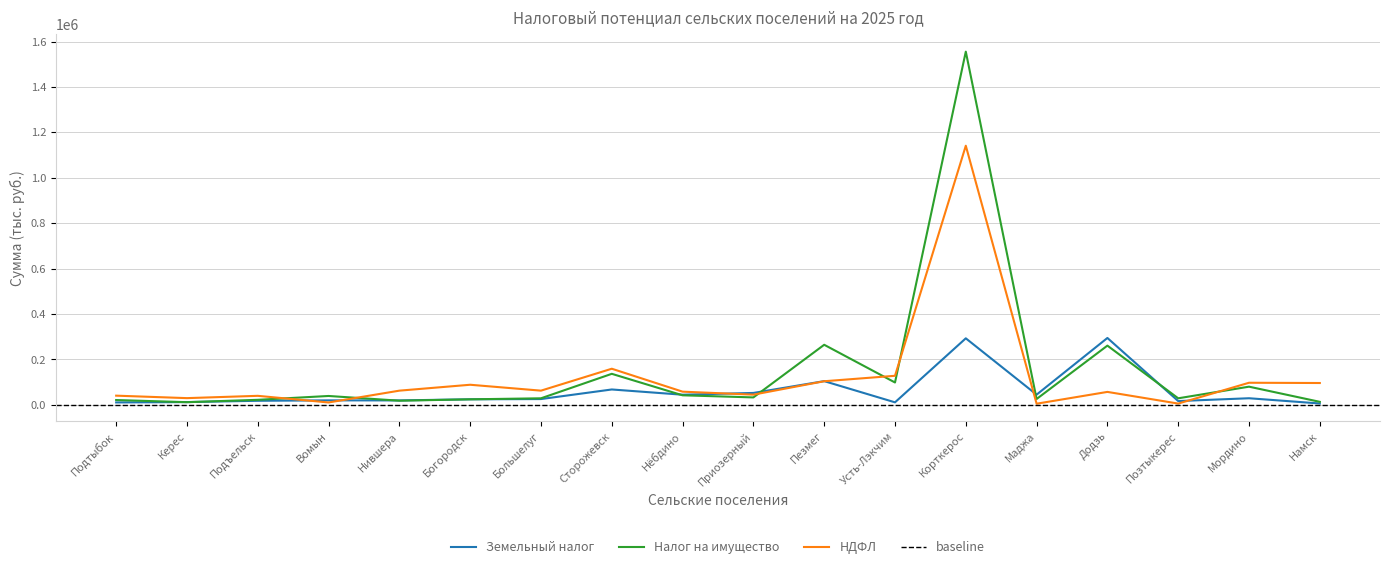

What is the minimum value shown in the chart?

5125